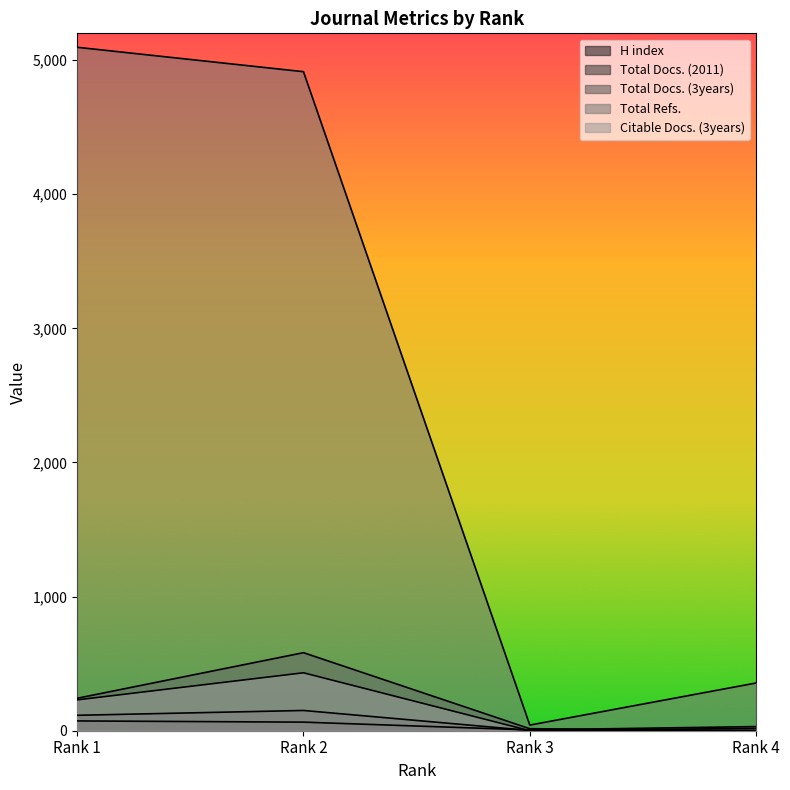

Reading left to right, transcribe all the data shown in this chart.

H index: Rank 1=73	Rank 2=64	Rank 3=6	Rank 4=31
Total Docs. (2011): Rank 1=115	Rank 2=151	Rank 3=2	Rank 4=17
Total Docs. (3years): Rank 1=242	Rank 2=582	Rank 3=15	Rank 4=0
Total Refs.: Rank 1=5096	Rank 2=4914	Rank 3=42	Rank 4=356
Citable Docs. (3years): Rank 1=230	Rank 2=432	Rank 3=0	Rank 4=0